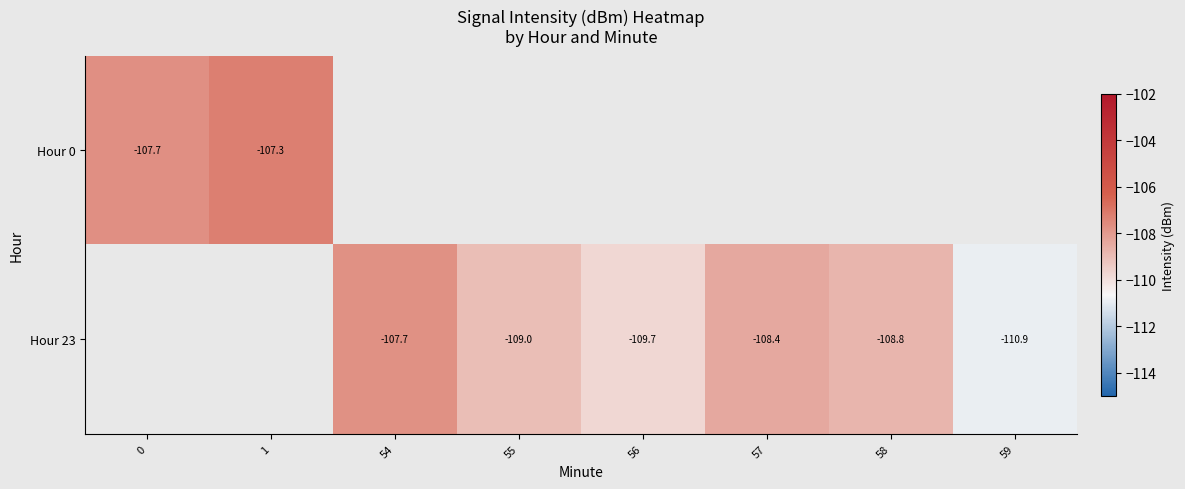

Which label corresponds to the smallest value in the chart?

59